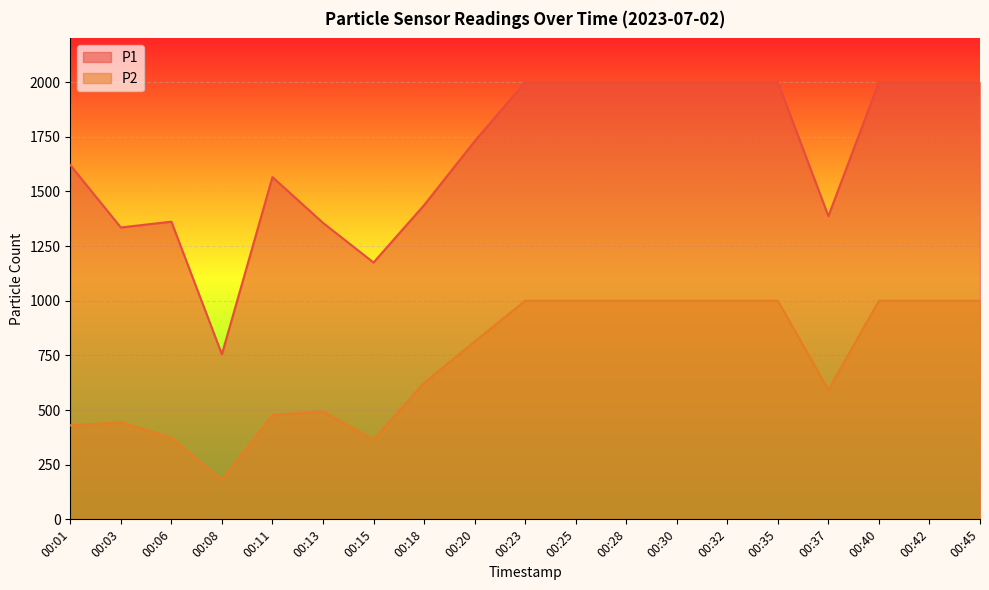

Reading left to right, extract all data points from this chart.

P1: 1620.6	1335.1	1361.7	755.0	1565.5	1356.2	1174.8	1437.1	1729.4	1999.9	1999.9	1999.9	1999.9	1999.9	1999.9	1387.2	1999.9	1999.9	1999.9
P2: 429.6	444.0	373.6	179.5	476.3	493.6	364.8	624.0	813.2	999.9	999.9	999.9	999.9	999.9	999.9	592.1	999.9	999.9	999.9